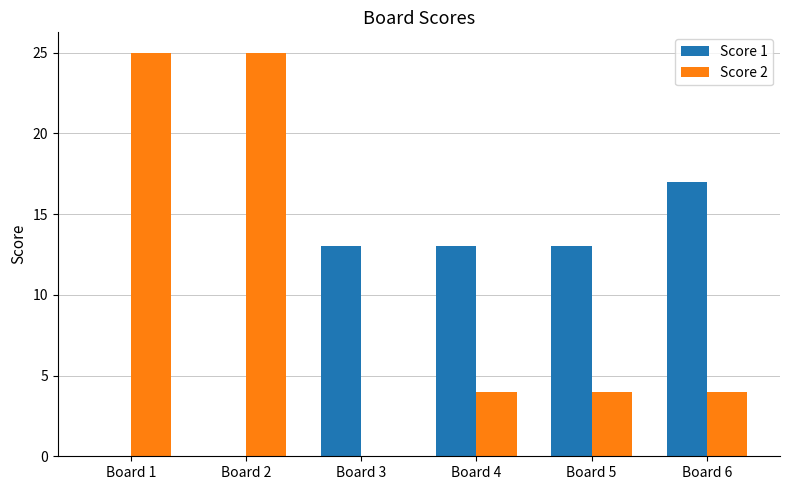

Are the bars grouped side by side (vs. stacked)?

Yes